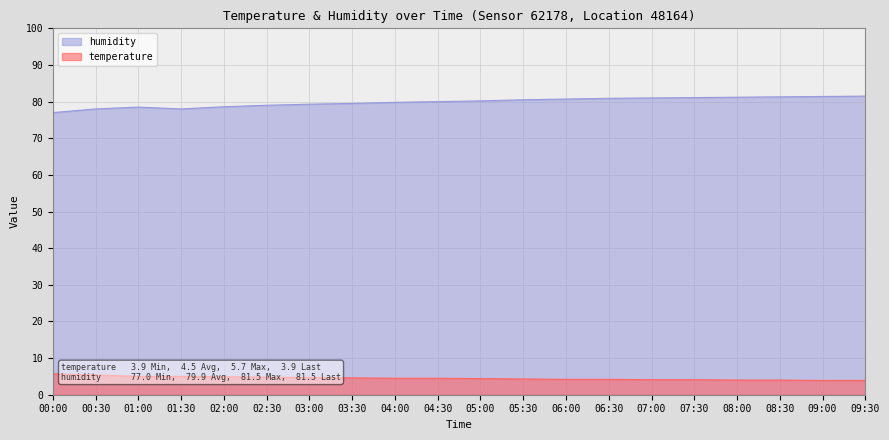

Rank the series by their maximum value, from lowest to highest.

temperature, humidity